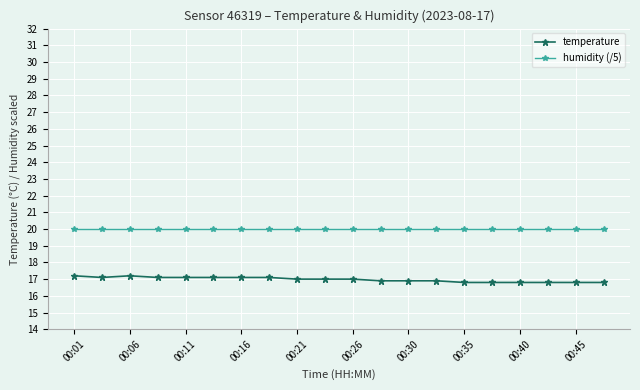

True or false: temperature and humidity (/5) cross at least once.

False